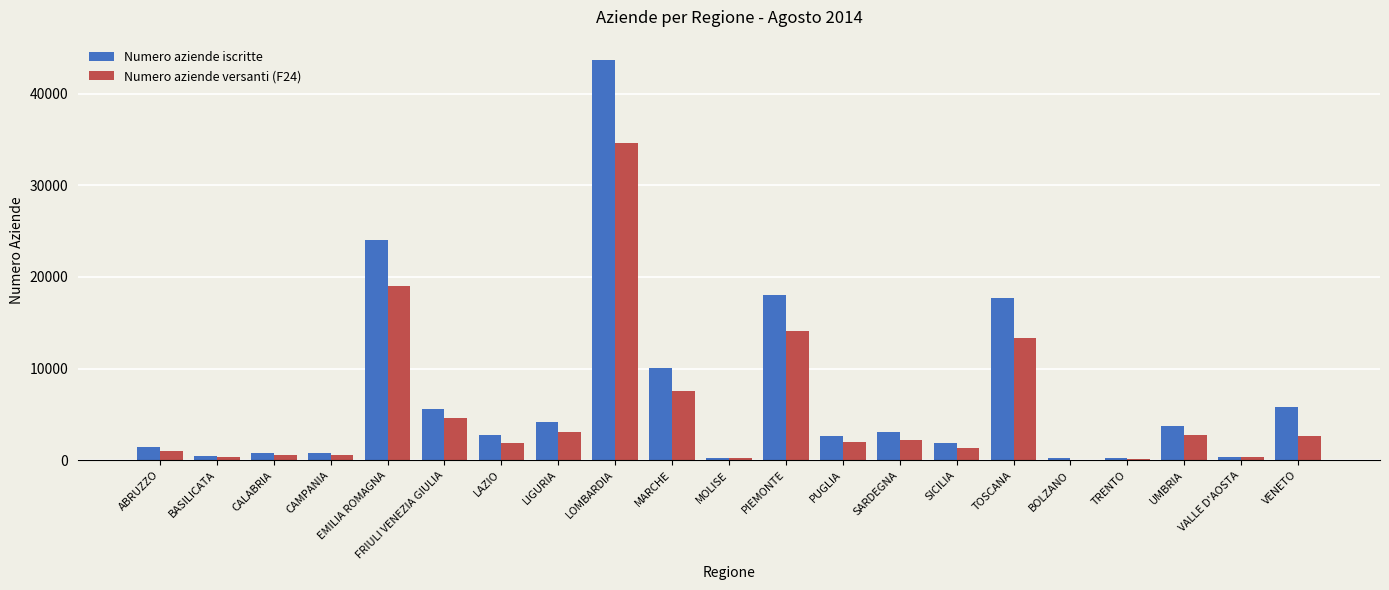

Which series has the largest range (max minus min)?

Numero aziende iscritte